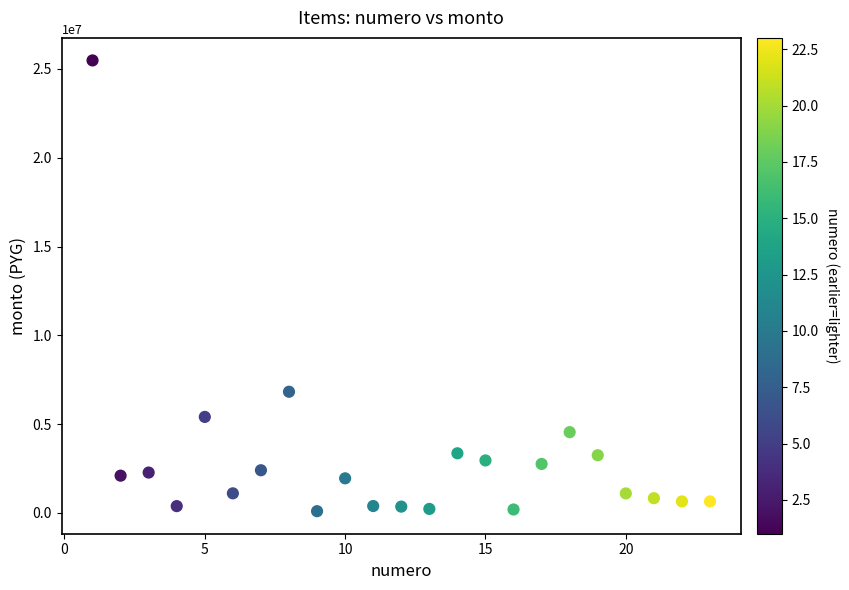

What Y value in the scatter plot is closest to 12790000?

6825000